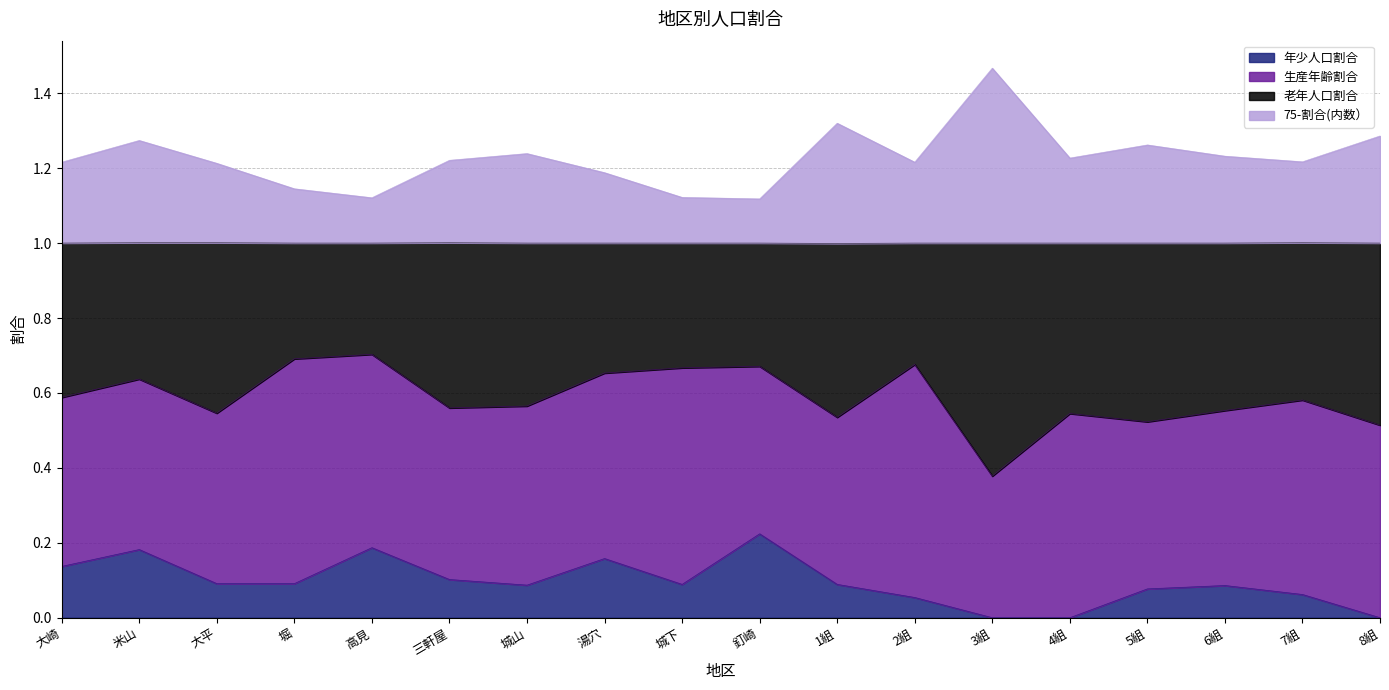

What is the spread (max minus min) of values at 城山?

1.2